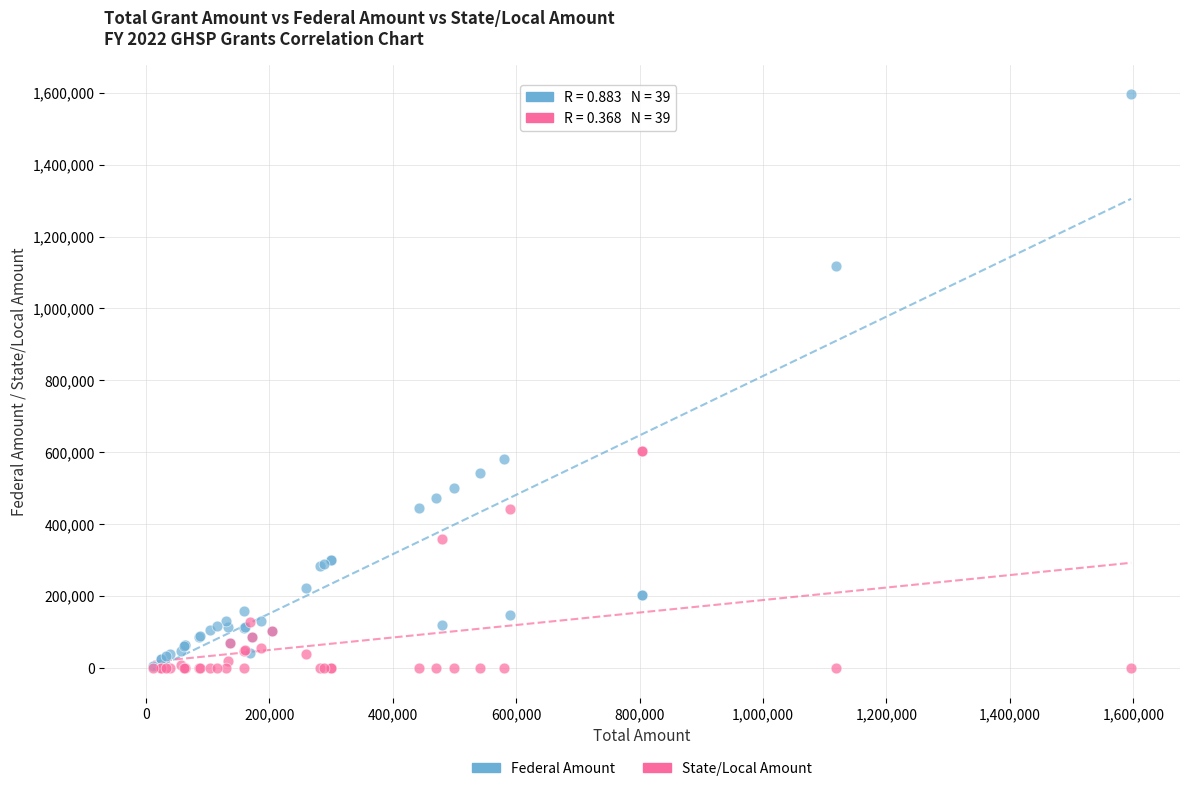

What are all the series names shown in the legend?

Federal Amount, State/Local Amount